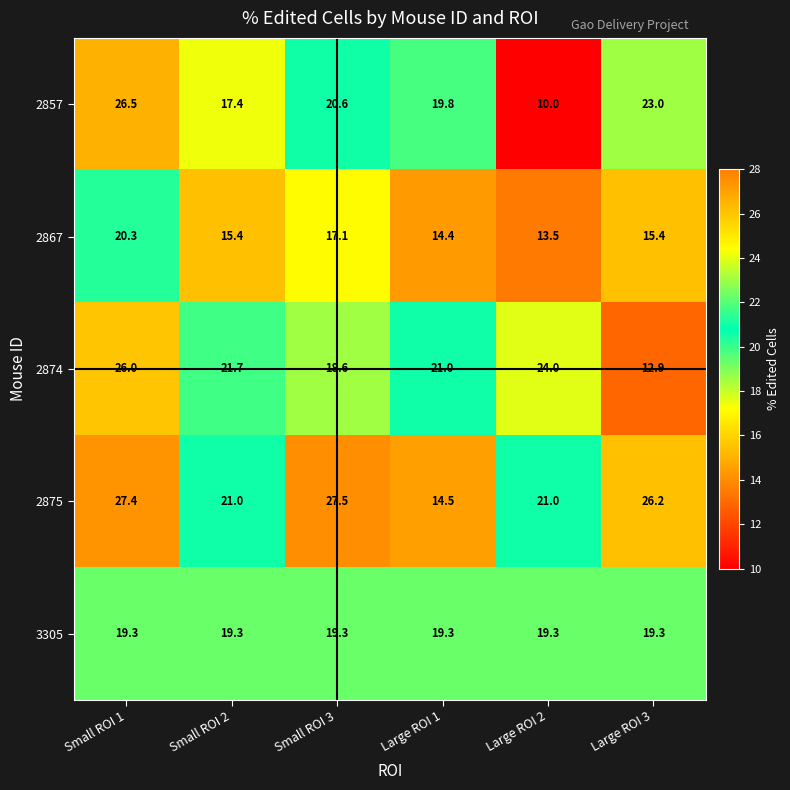

Which series has the largest total across all categories?

2875